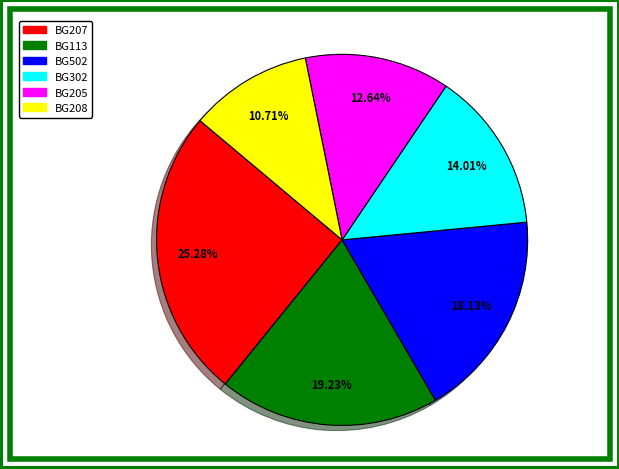

Does any single category account for the majority?

No